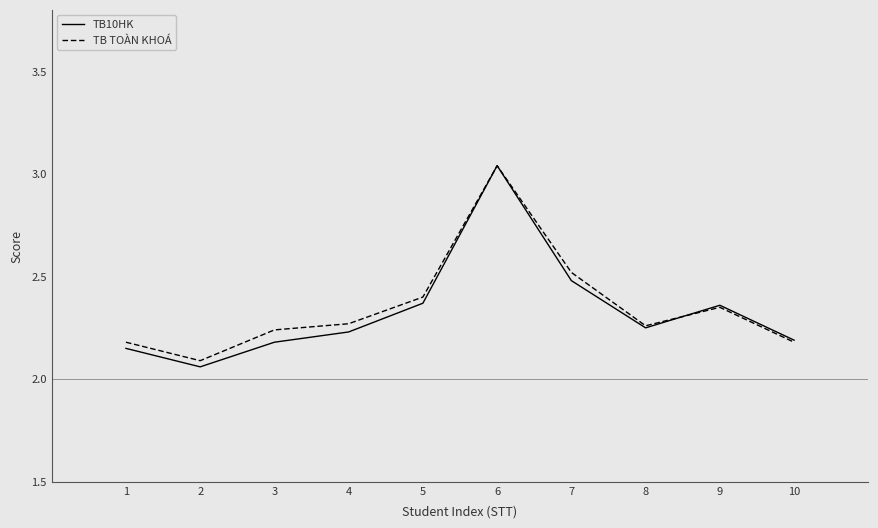

What are all the series names shown in the legend?

TB10HK, TB TOÀN KHOÁ